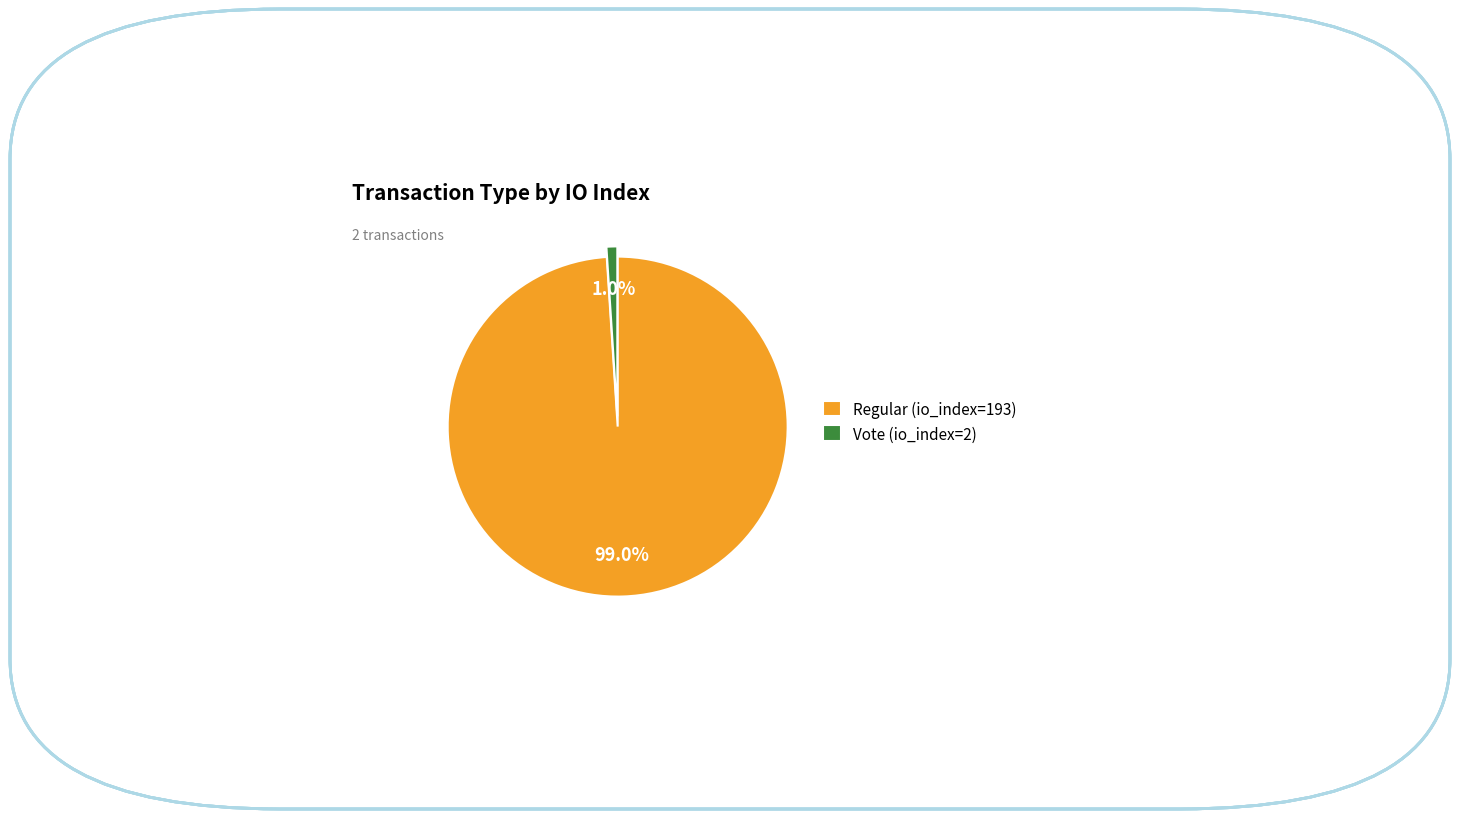

Between Vote (io_index=2) and Regular (io_index=193), which is larger?

Regular (io_index=193)